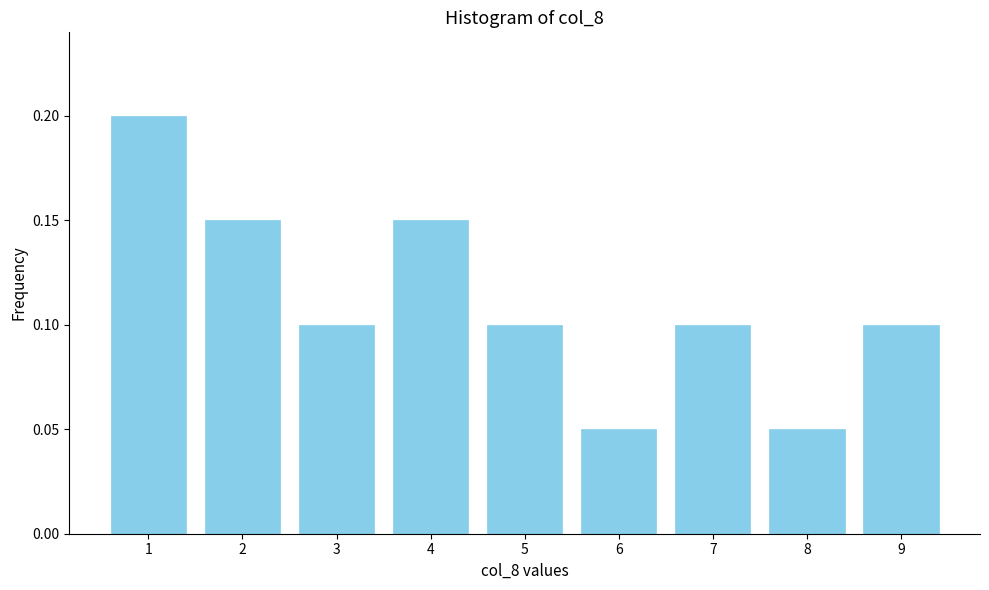

The value at 5 is 0.0. True or false?

False